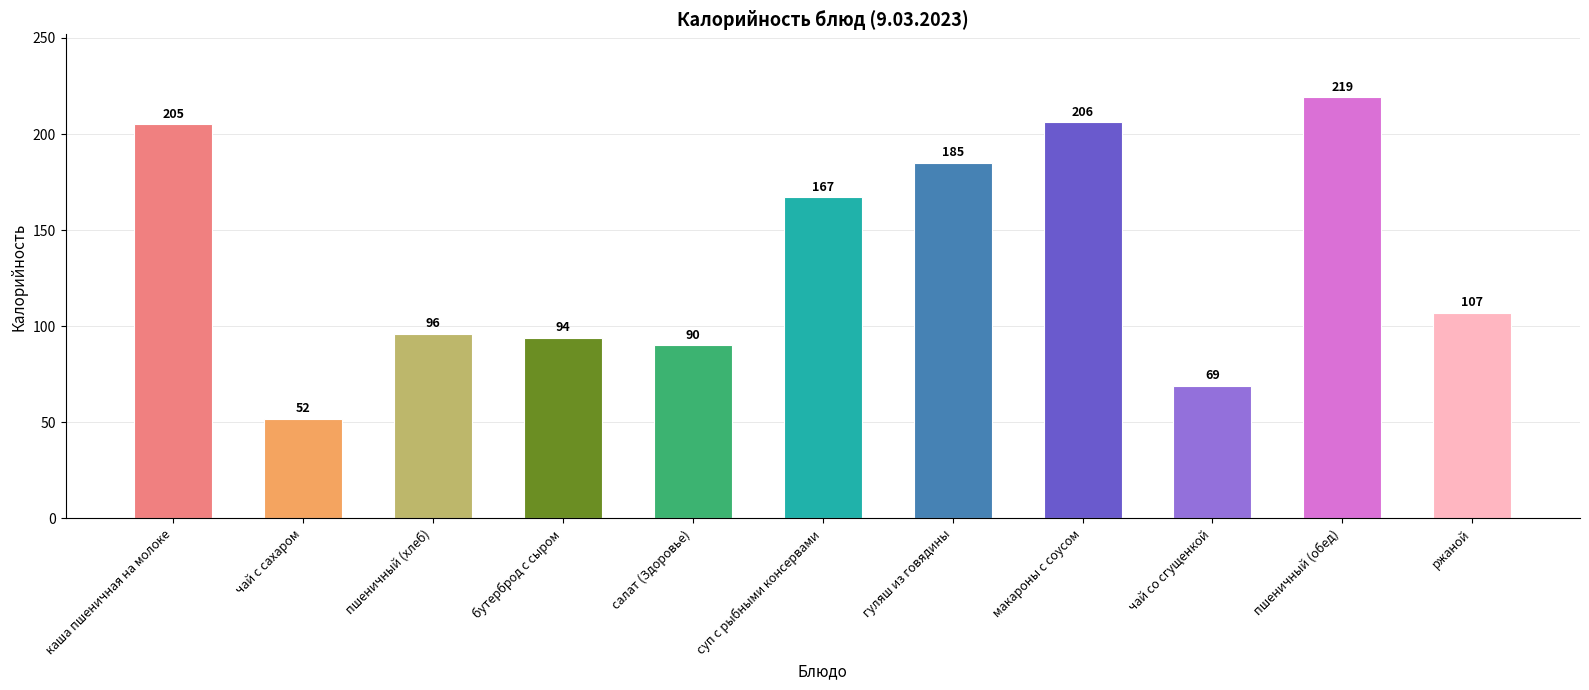

What is the average value?

135